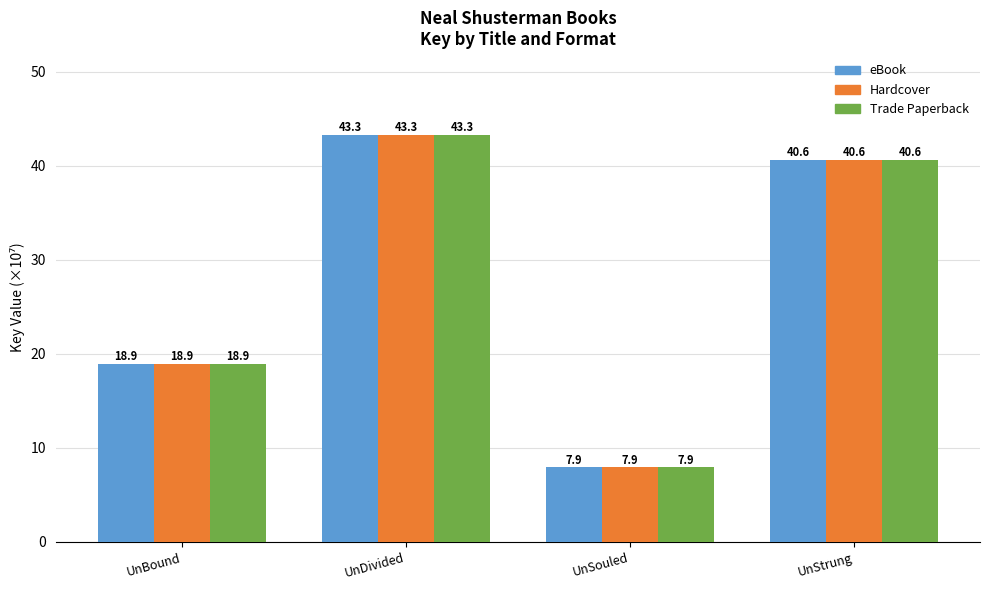

At which label does Trade Paperback reach its minimum?

UnSouled